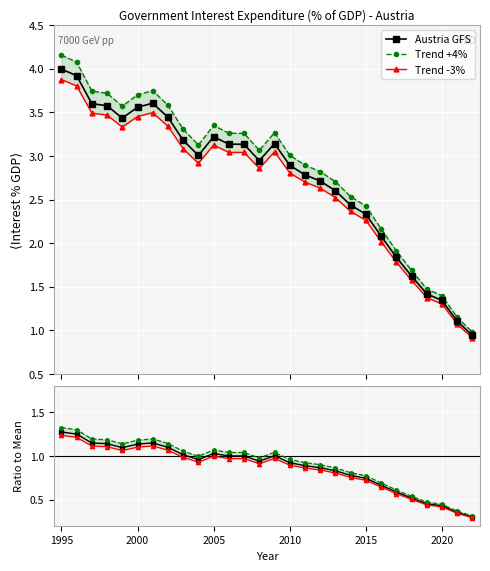

True or false: Trend +4% and Austria GFS cross at least once.

False